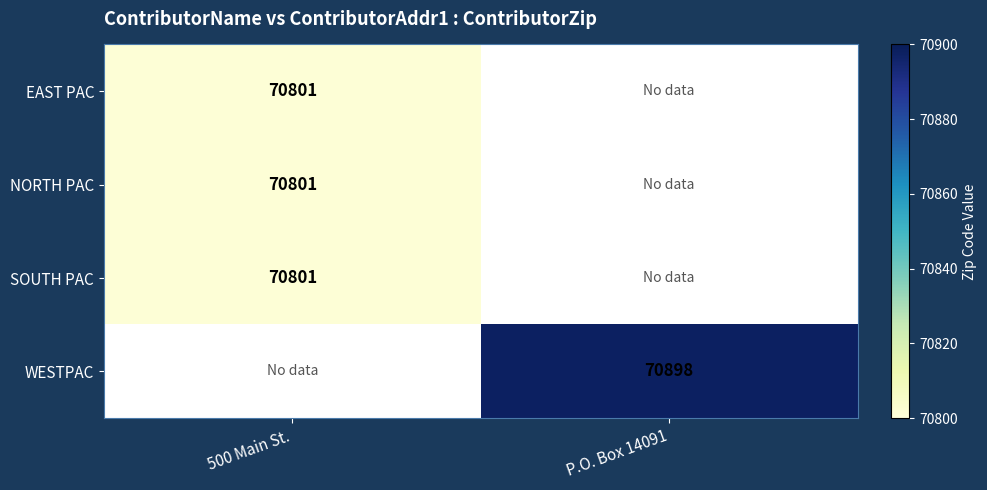

True or false: SOUTH PAC has a value of 70801 at 500 Main St..

True